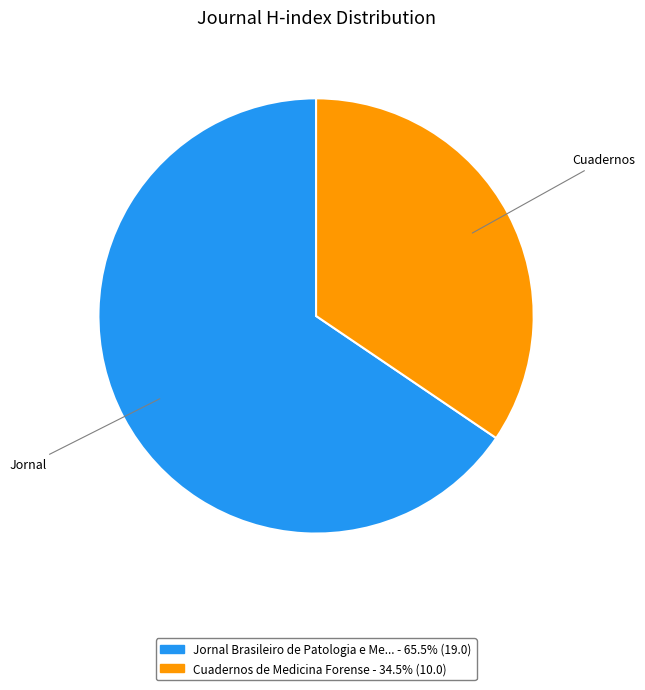

Is there a majority slice in this chart?

Yes